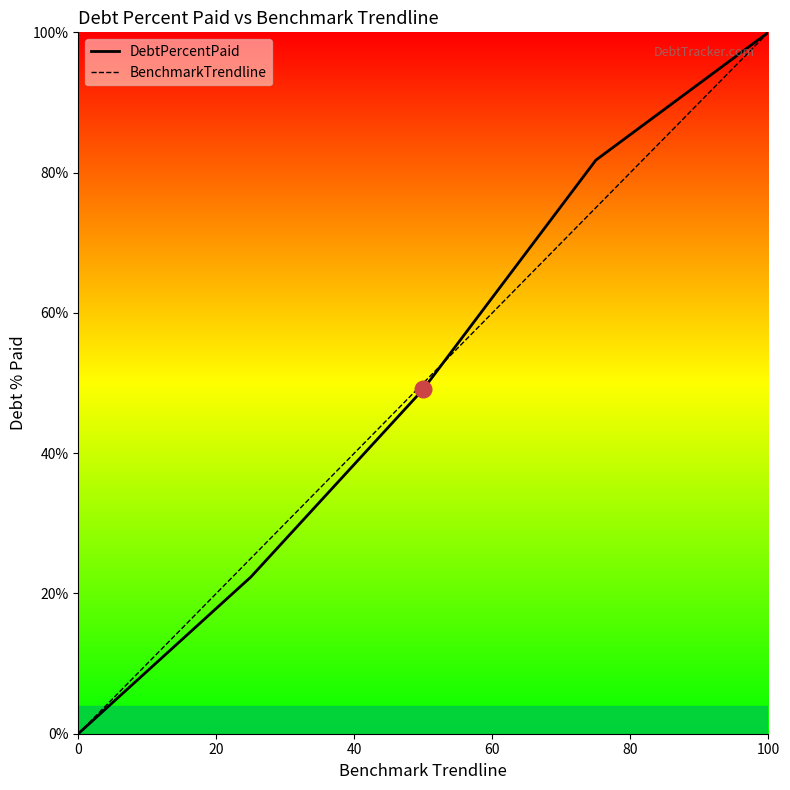

Is it true that BenchmarkTrendline equals 100.0 at 100?

True